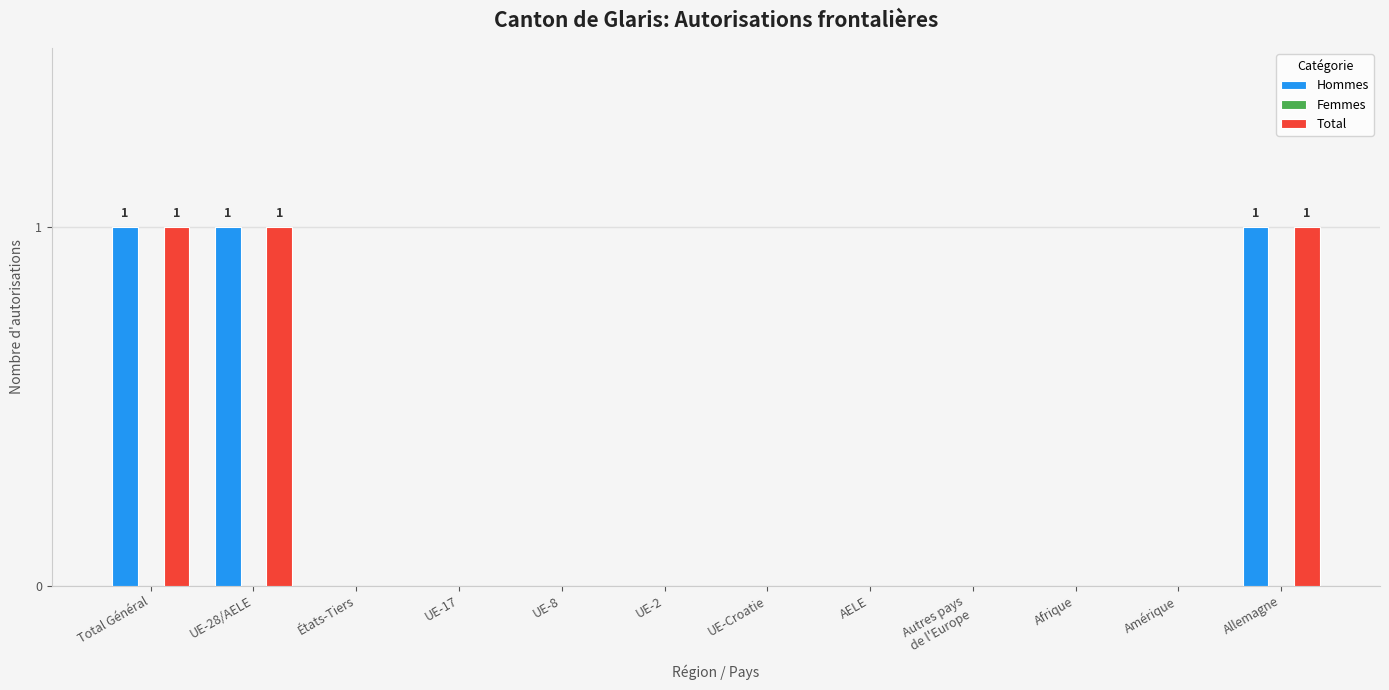

The Hommes series shows -1 at UE-8. True or false?

False